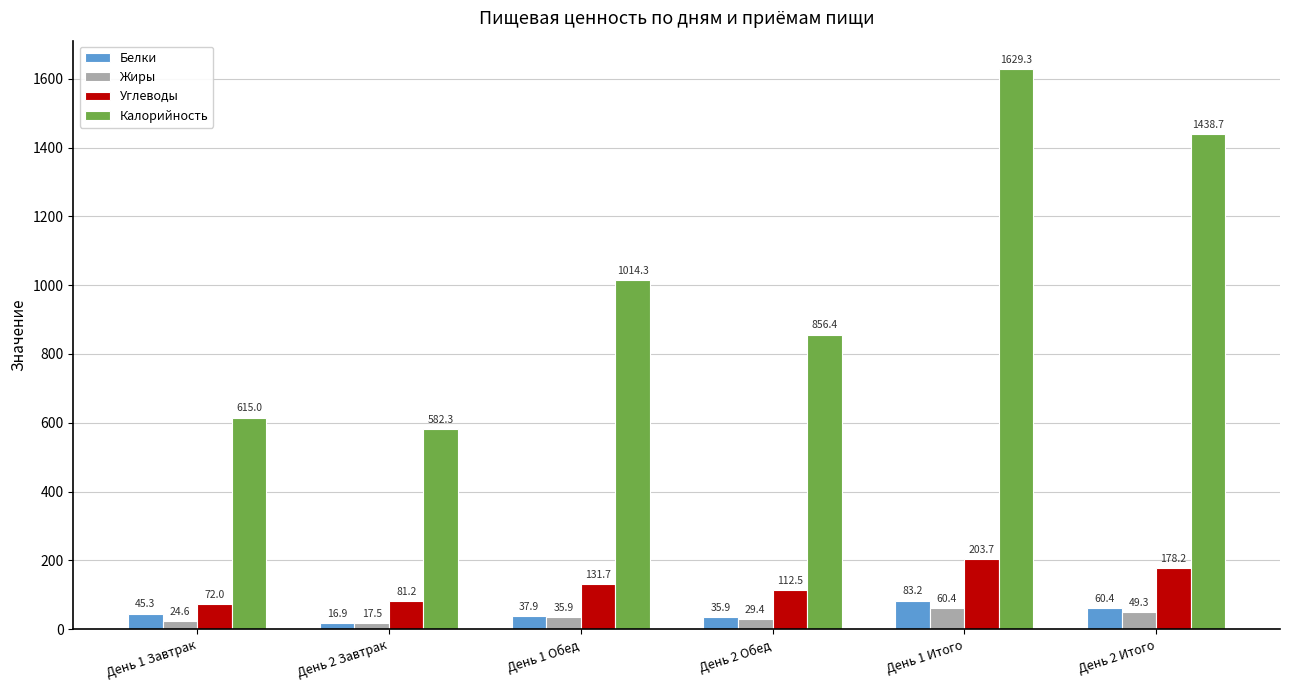

How many values in the Жиры series are below 35?

3